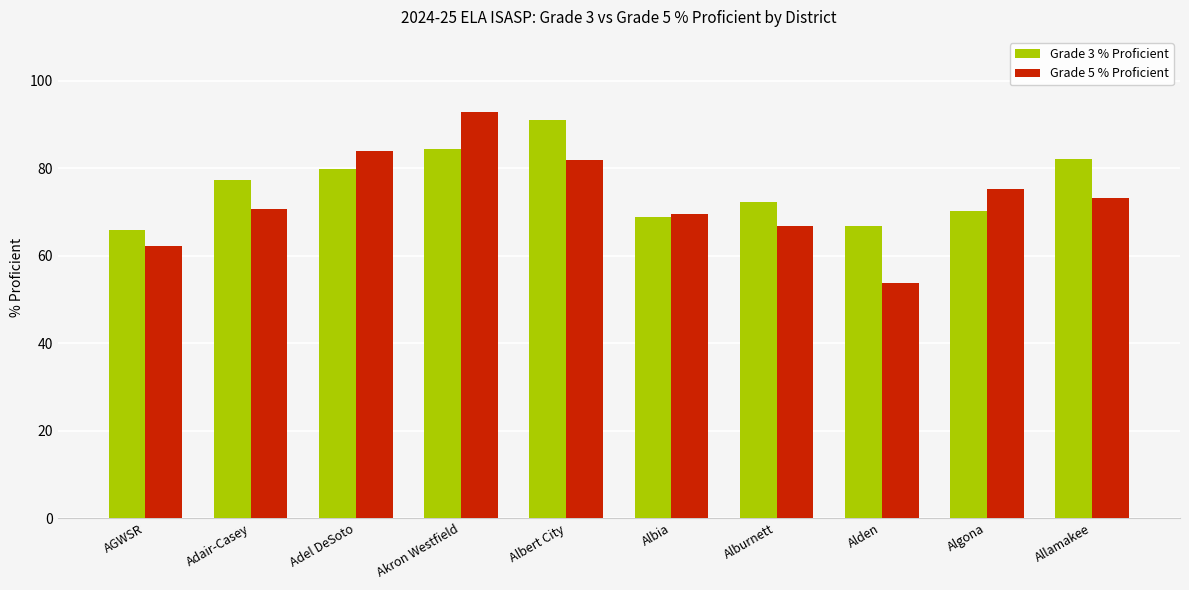

At which label is Grade 3 % Proficient closest to 78?

Adair-Casey